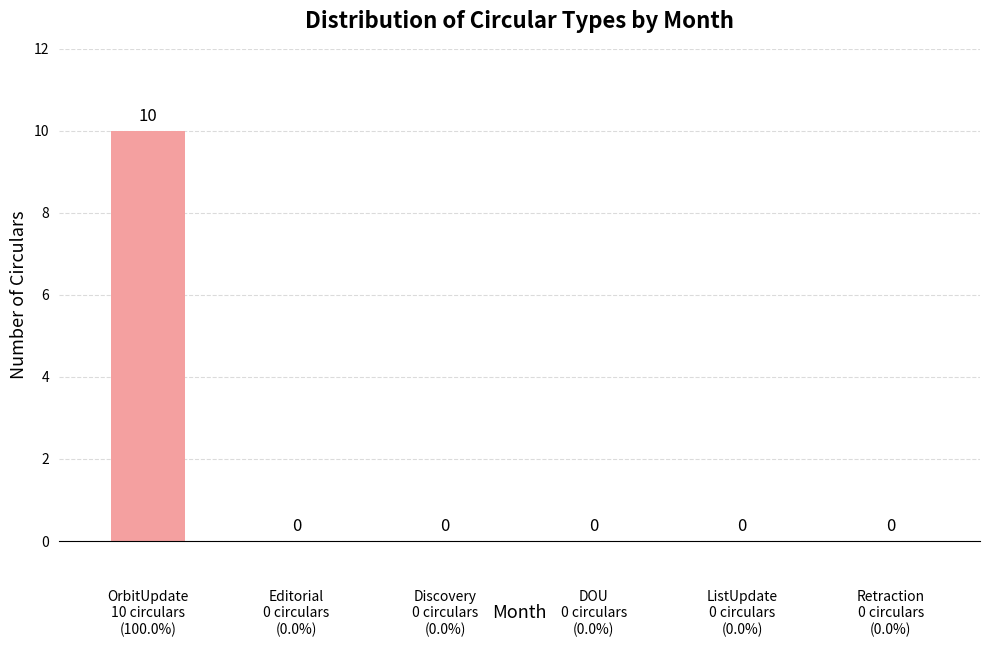

How many values are between 0 and 1?

5